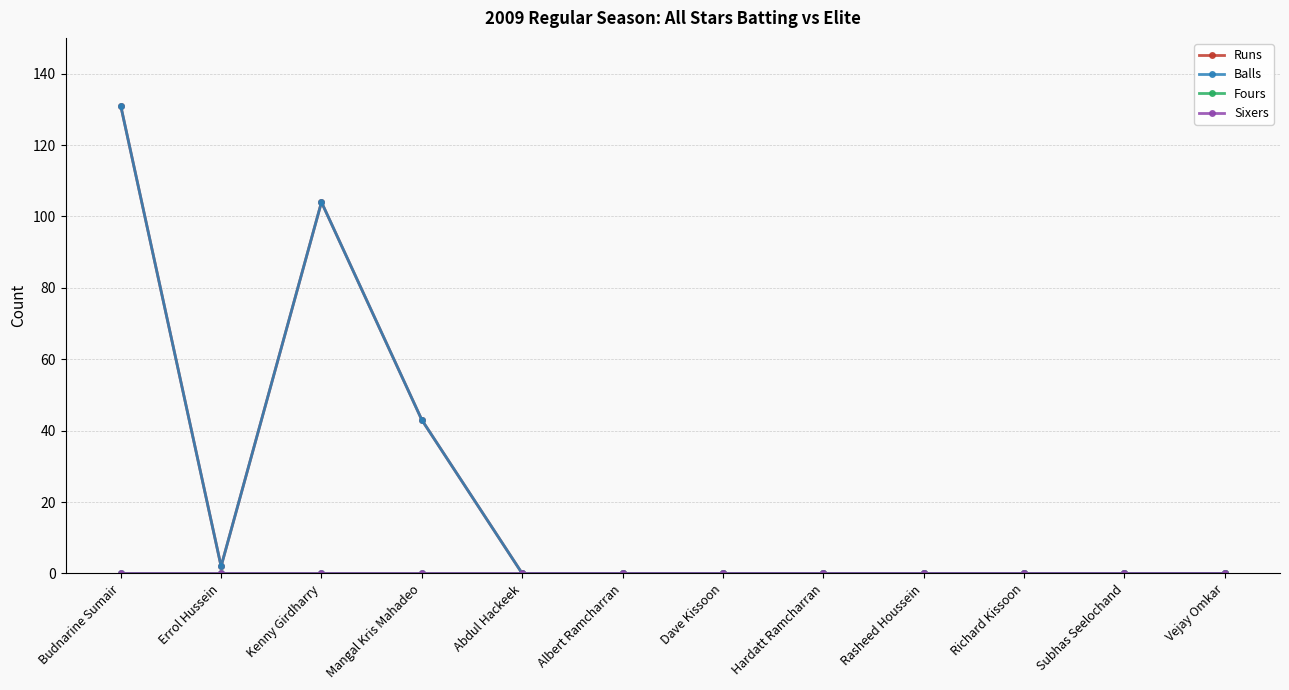

In Balls, how many points are higher than both neighbors (excluding endpoints)?

1